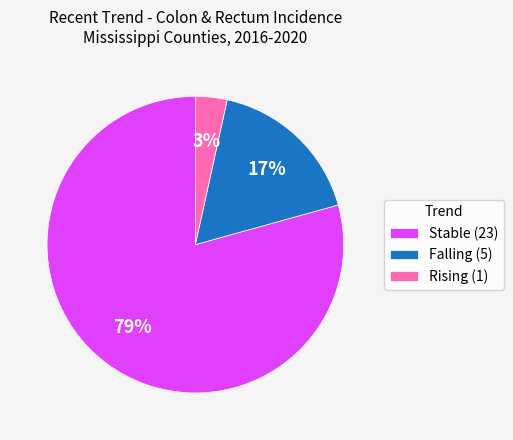

Which slice represents more than half of the pie?

Stable (23)